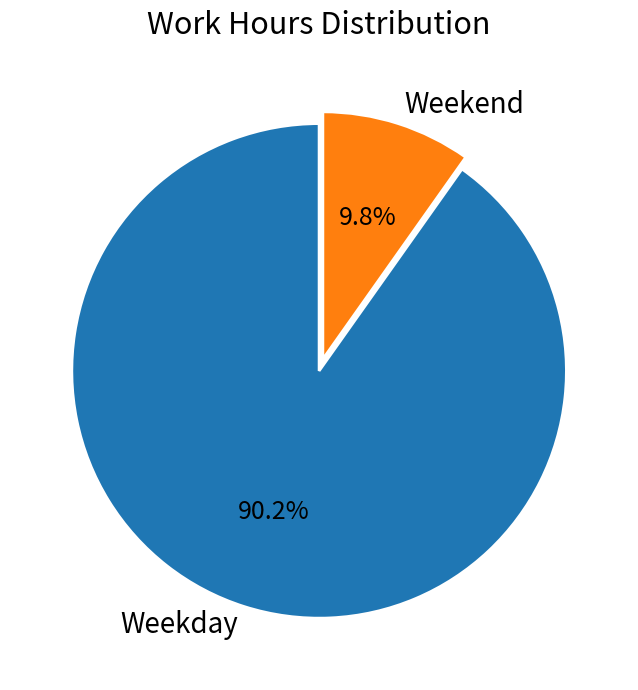

Does any single category account for the majority?

Yes